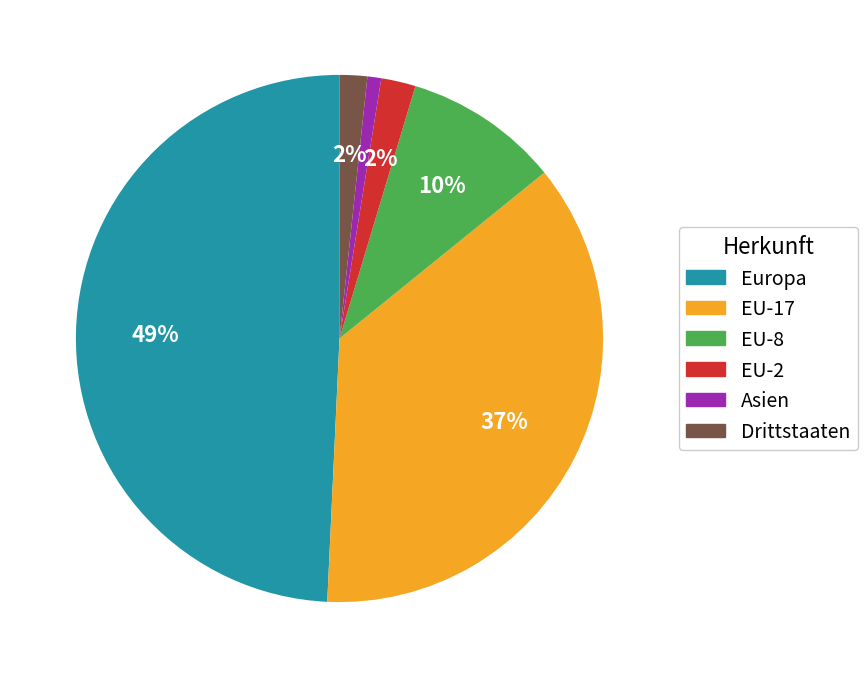

Is Drittstaaten the majority of the pie?

No